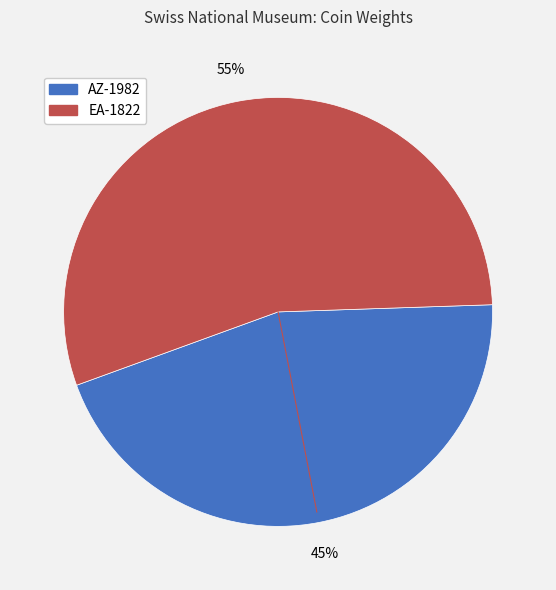

Which slice is the largest?

EA-1822